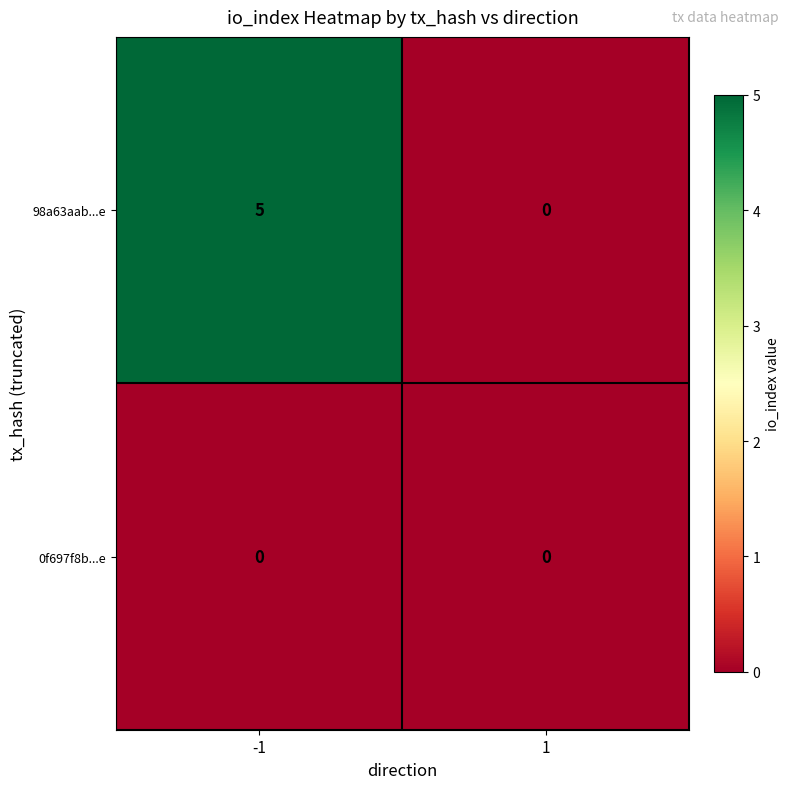

Reading right to left, list all the values displayed in this chart.

98a63aab...e: 0	5
0f697f8b...e: 0	0